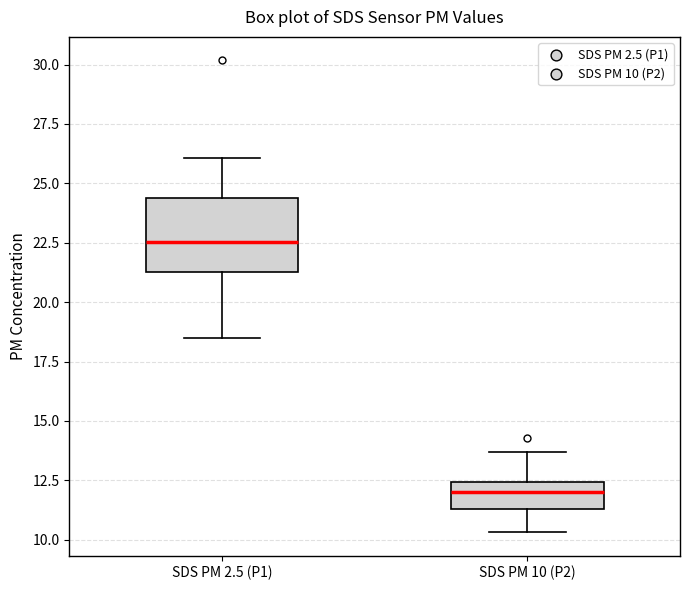

Reading left to right, transcribe this box plot: for each box, give where its median line is, the range the box spans, and where its two whiskers end, as read against the y-axis. The values are not printed on the chart, so give them approximately, as read against the axis.

SDS PM 2.5 (P1): median 22.5, box 21.5 to 24.5, whiskers 18.5 to 26.0
SDS PM 10 (P2): median 12.0, box 11.5 to 12.5, whiskers 10.5 to 13.5